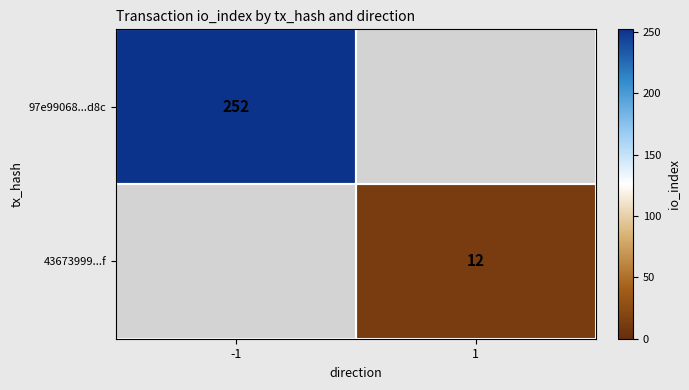

The value of 97e99068...d8c at -1 is 252. True or false?

True